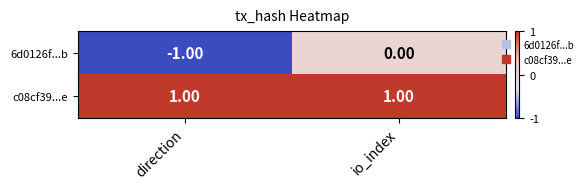

Count the number of data series in this chart.

2